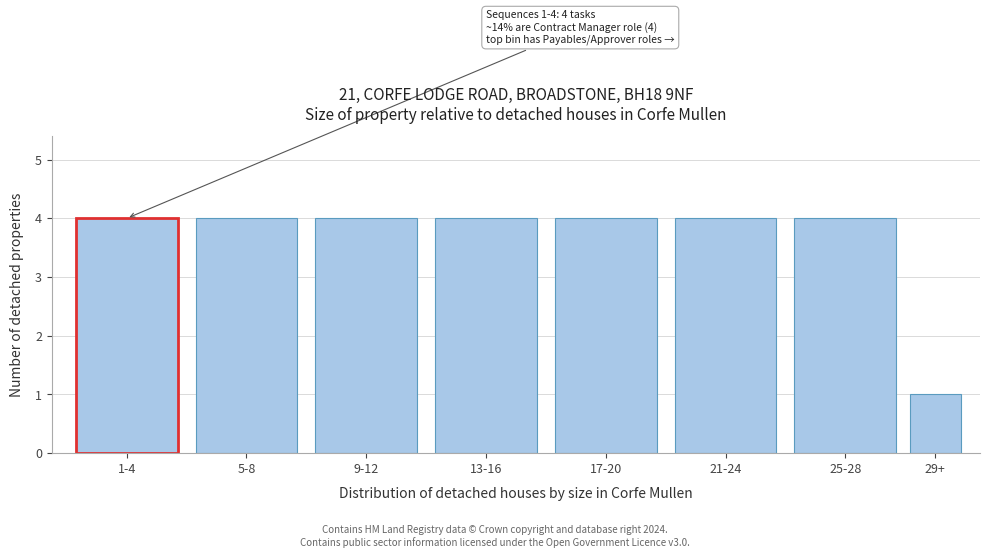

Reading left to right, extract all data points from this chart.

1-4=4	5-8=4	9-12=4	13-16=4	17-20=4	21-24=4	25-28=4	29+=1